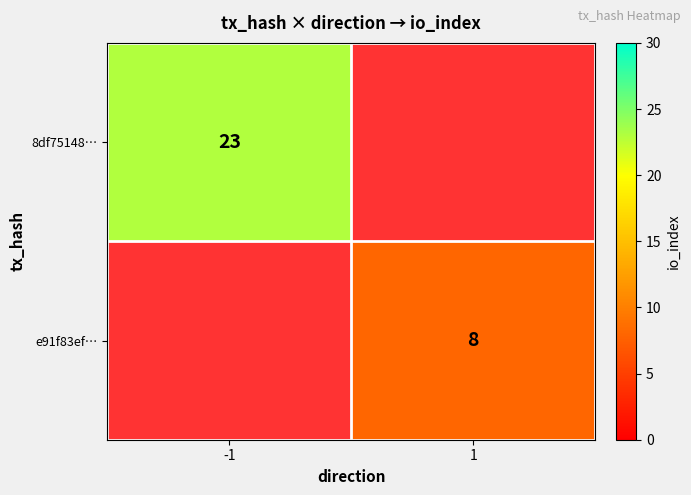

The 8df75148… series shows 40 at -1. True or false?

False